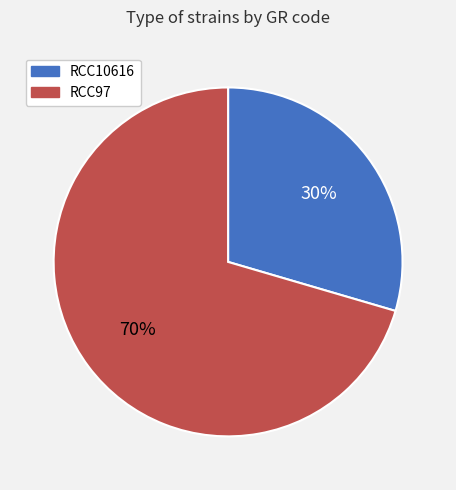

How many slices are in this pie chart?

2